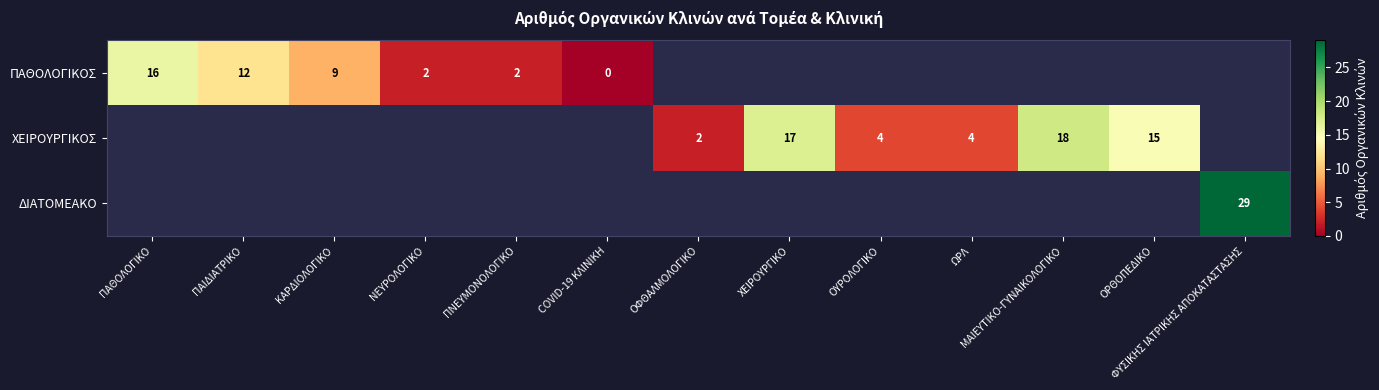

Is it true that ΔΙΑΤΟΜΕΑΚΟ equals 29 at ΦΥΣΙΚΗΣ ΙΑΤΡΙΚΗΣ ΑΠΟΚΑΤΑΣΤΑΣΗΣ?

True